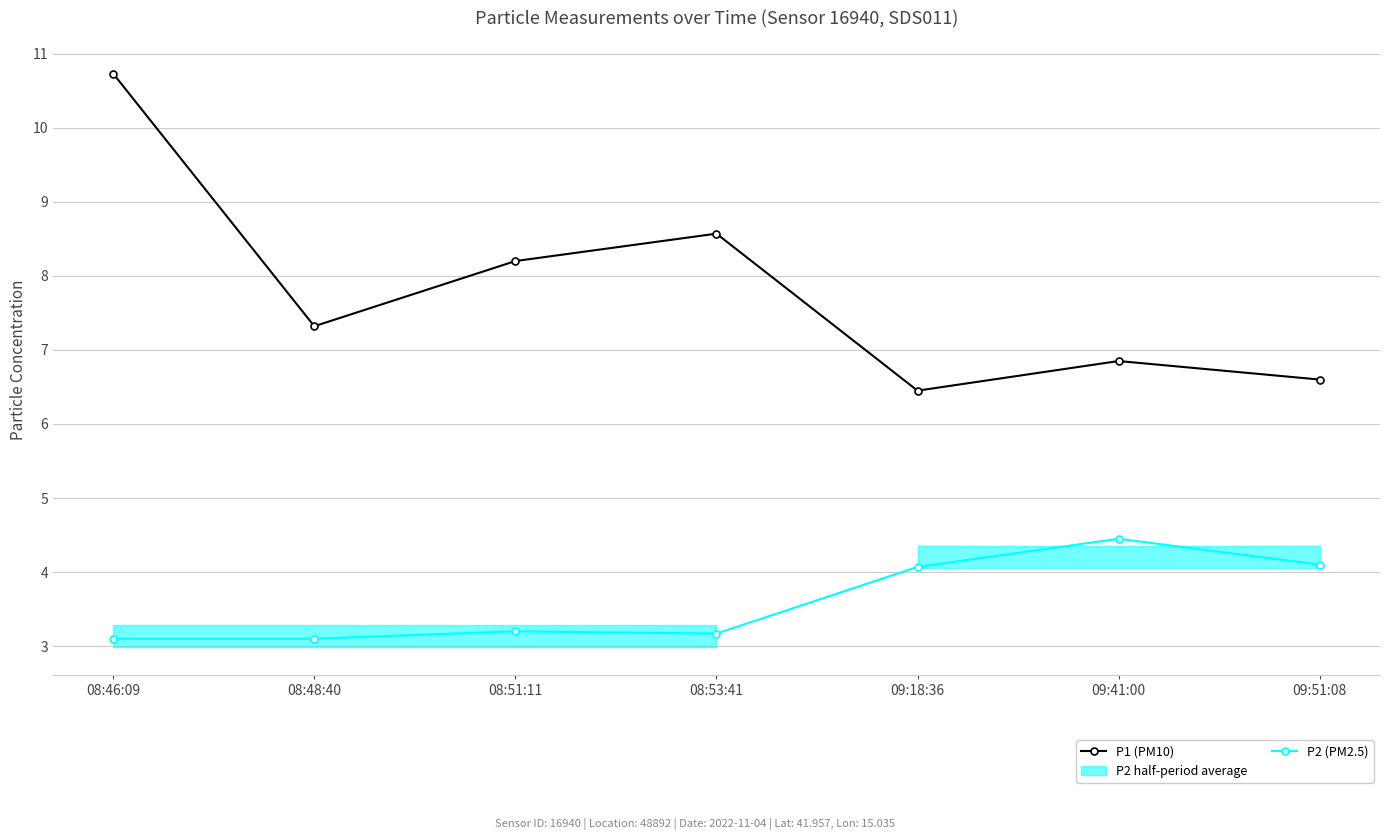

Which series changed the most between 08:51:11 and 09:18:36?

P1 (PM10)